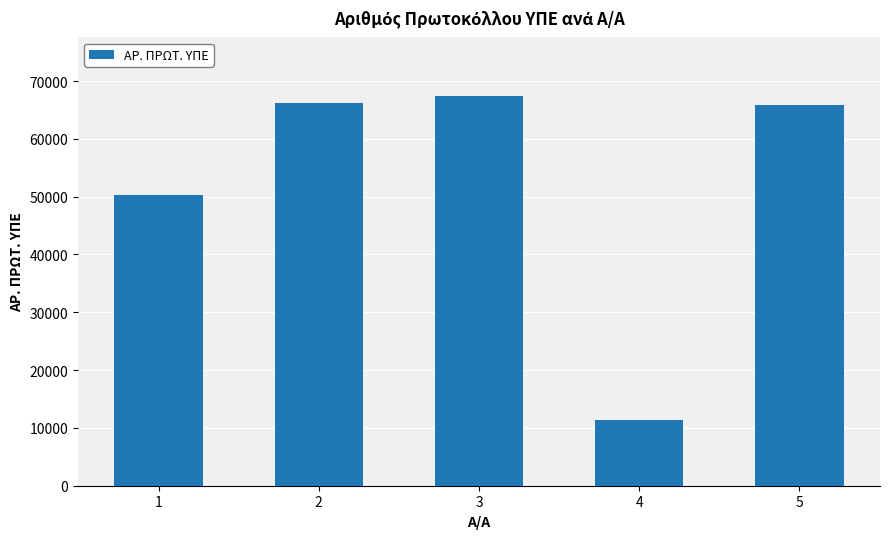

The chart shows a value of 65850 at 5. True or false?

True